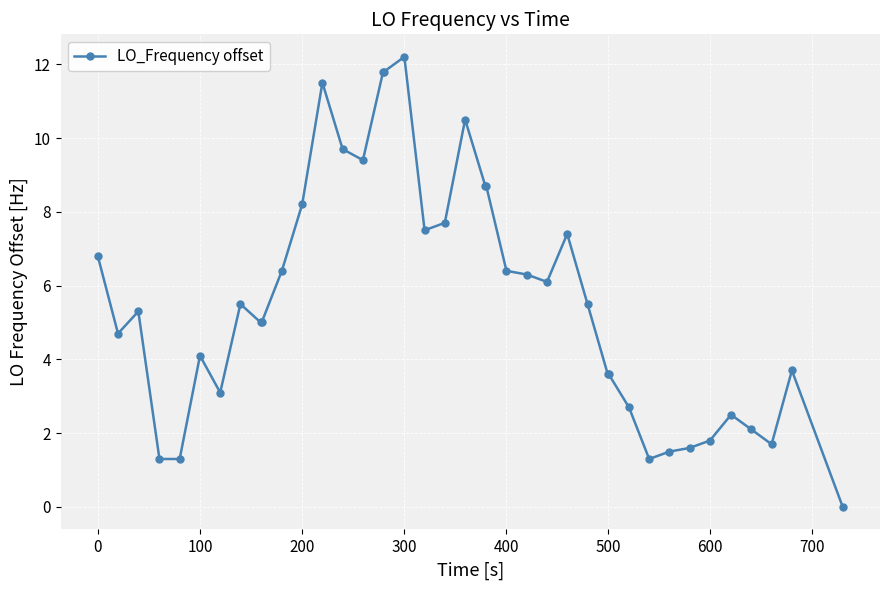

How many categories are shown in the chart?

40